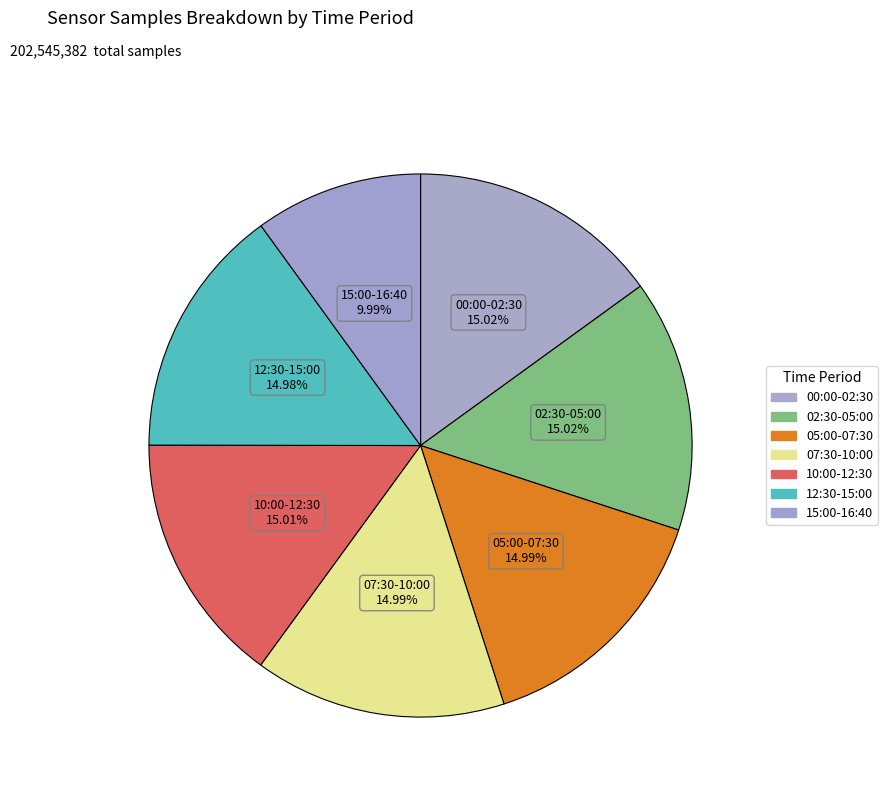

What is the ratio of the value at 15:00-16:40 to the value at 00:00-02:30?

0.7